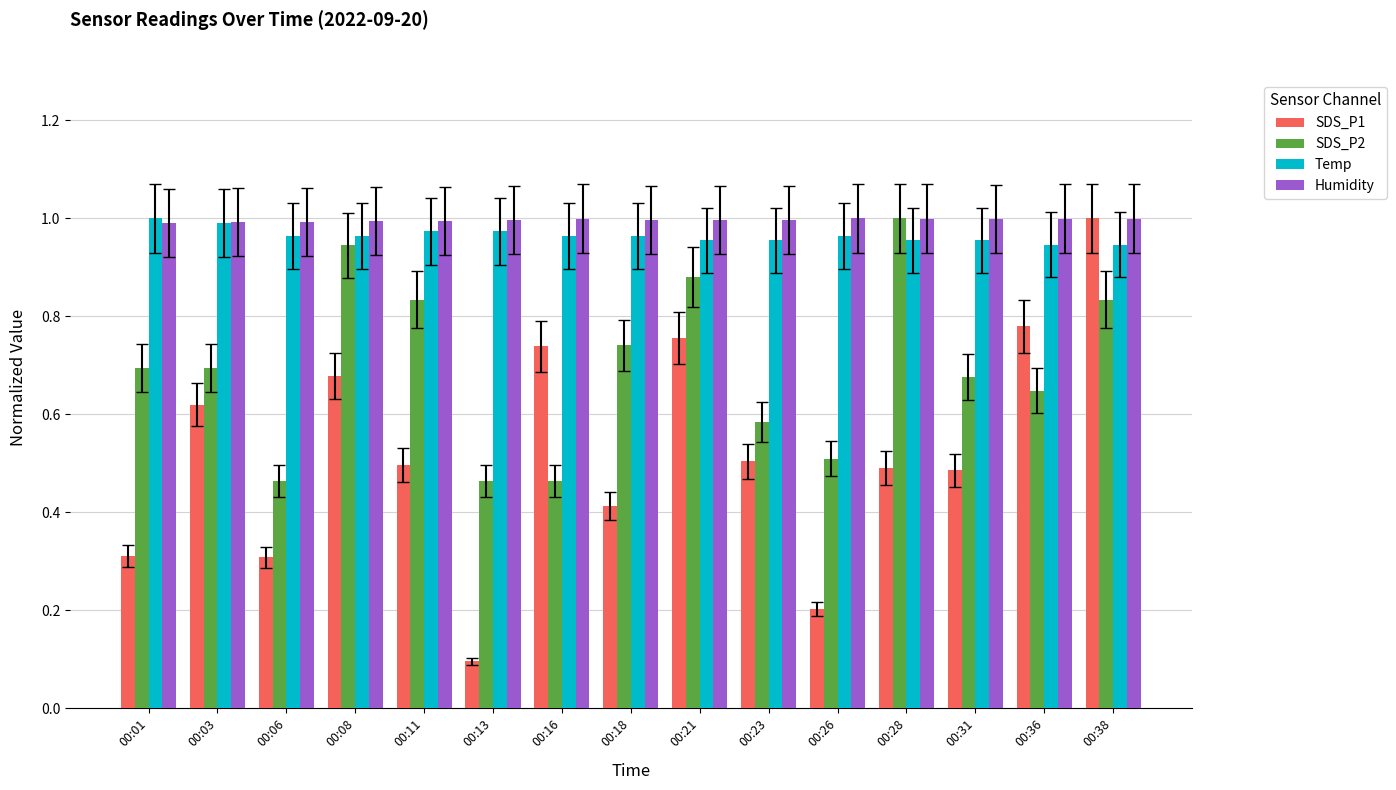

What is the sum of the Temp values at 00:08 and 00:28?

1.9